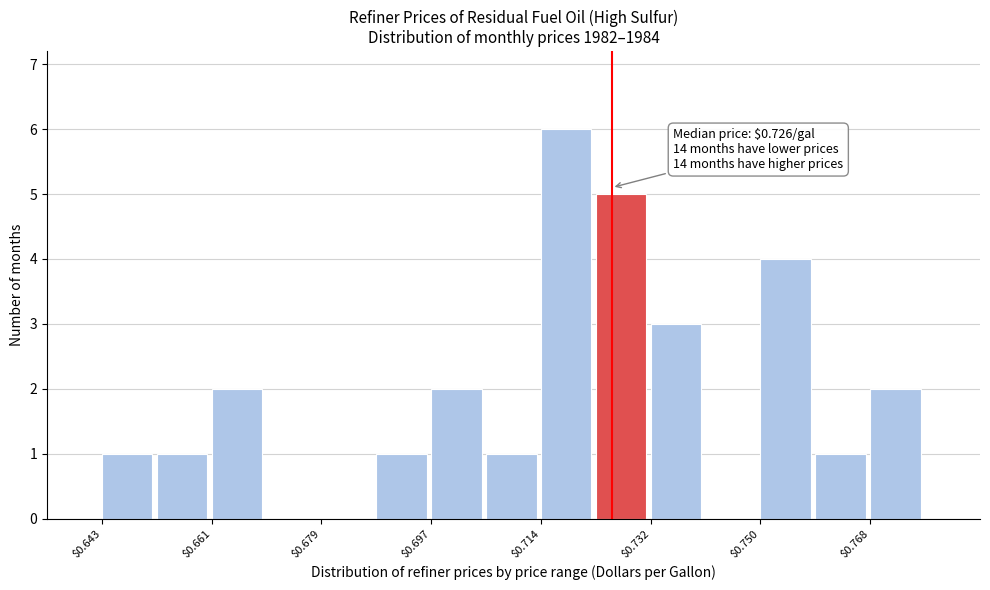

Which range on the x-axis has the tallest bar?

0.714 to 0.724